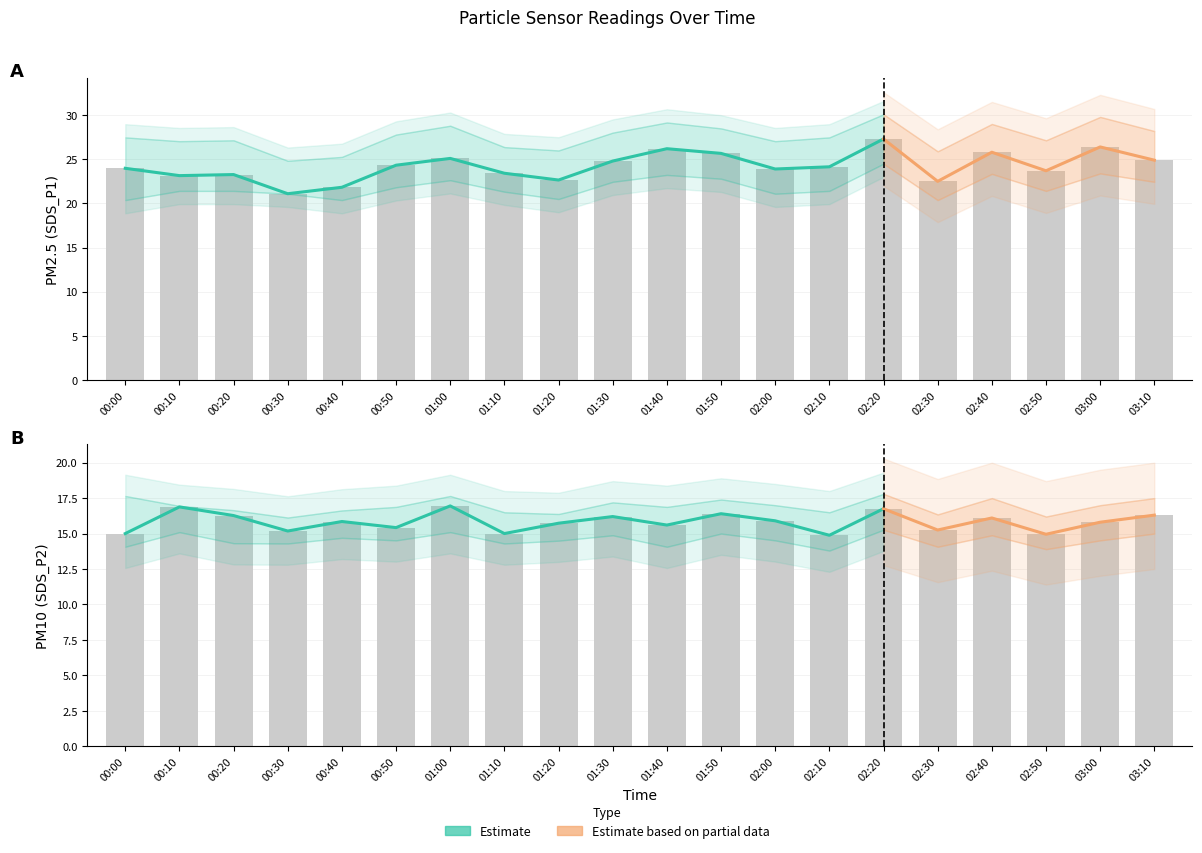

The value of SDS_P1 at 01:40 is 38.0. True or false?

False